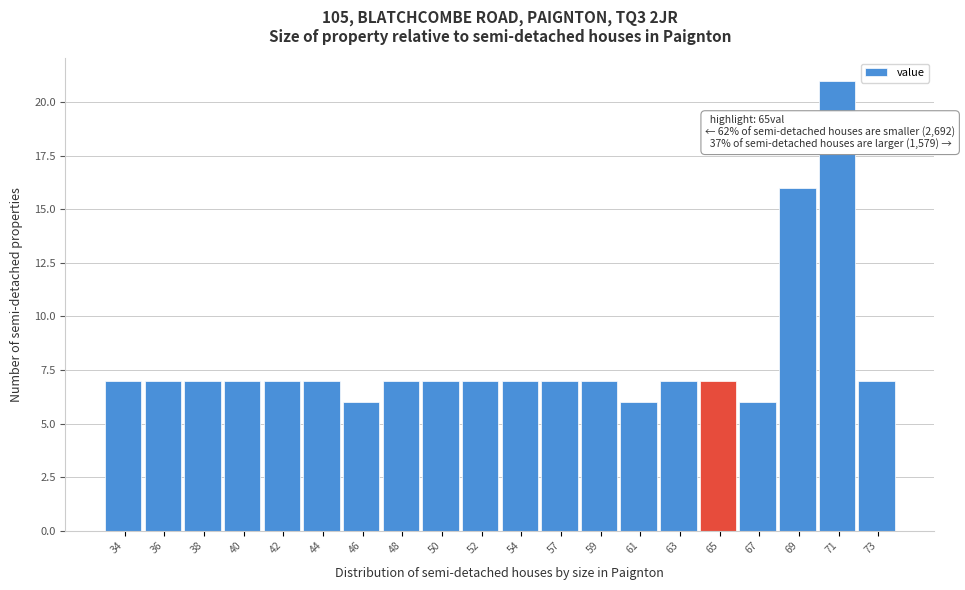

Reading left to right, what are all the values shown in this chart?

34=7	36=7	38=7	40=7	42=7	44=7	46=6	48=7	50=7	52=7	54=7	57=7	59=7	61=6	63=7	65=7	67=6	69=16	71=21	73=7